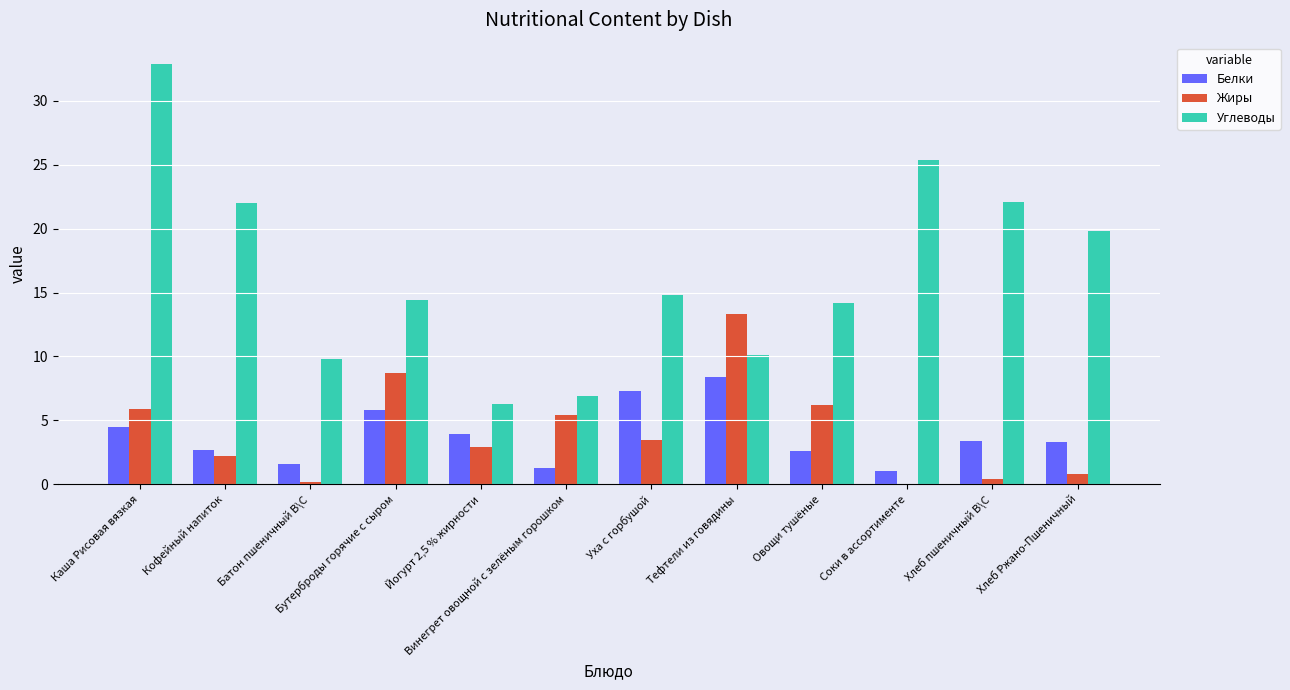

The value of Белки at Йогурт 2,5 % жирности is 3.9. True or false?

True